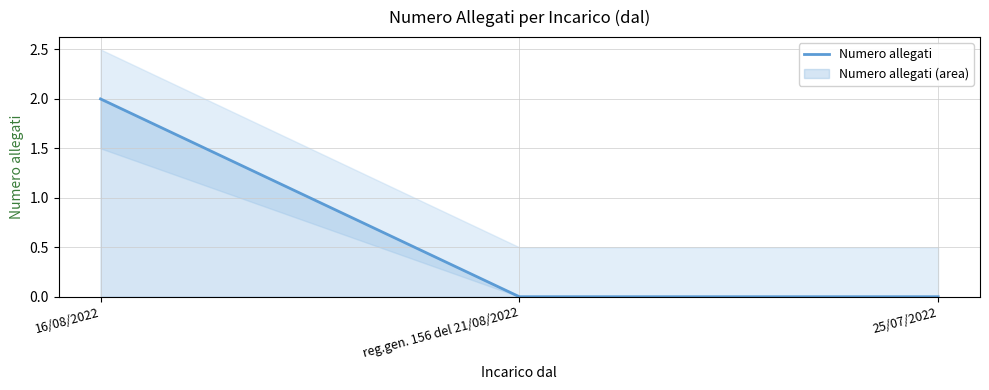

Is it true that the value at 16/08/2022 is 2?

True